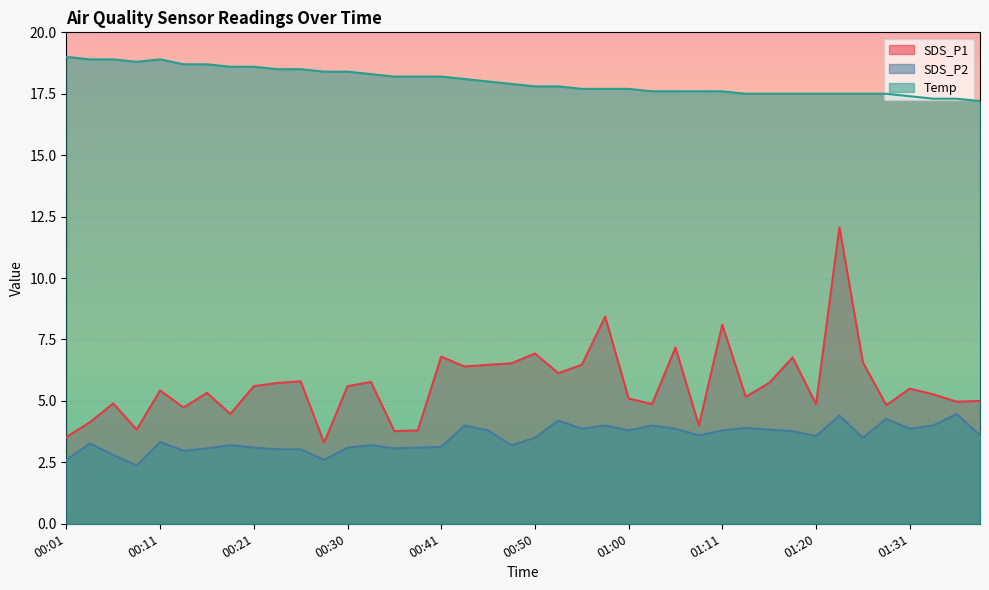

At which label does SDS_P2 reach its minimum?

00:08